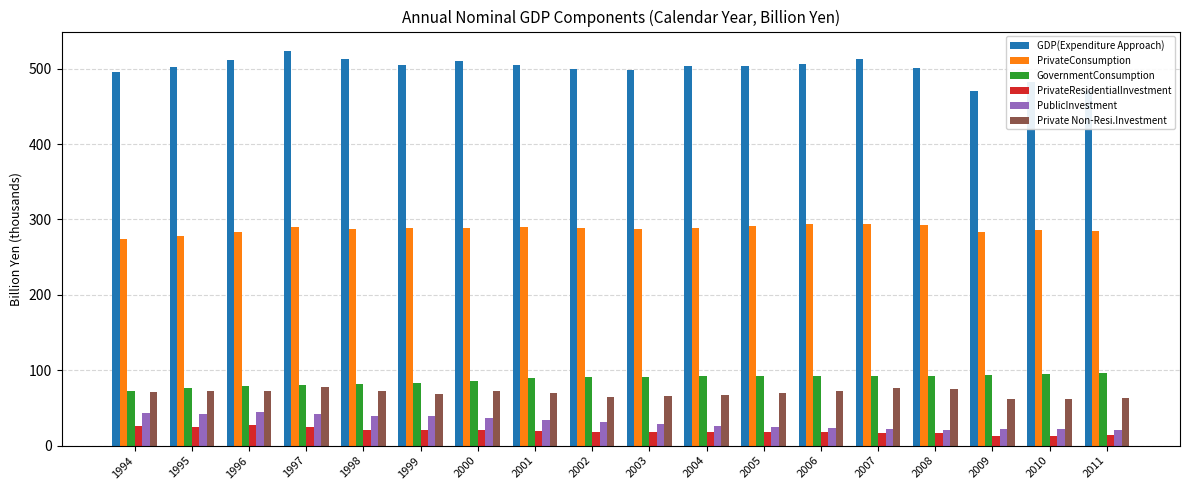

What value does the PrivateResidentialInvestment series have at 2000?

20.3